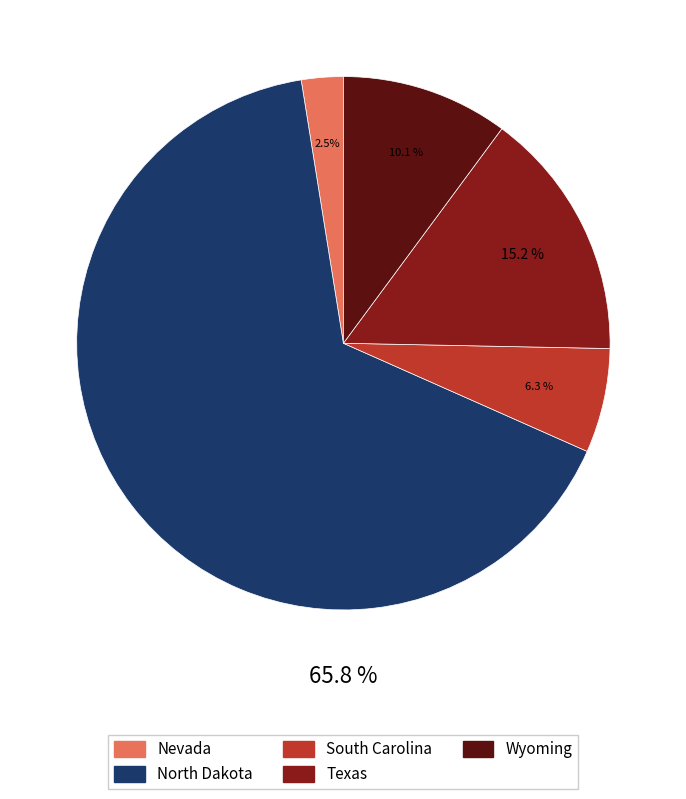

Between Wyoming and Nevada, which is larger?

Wyoming